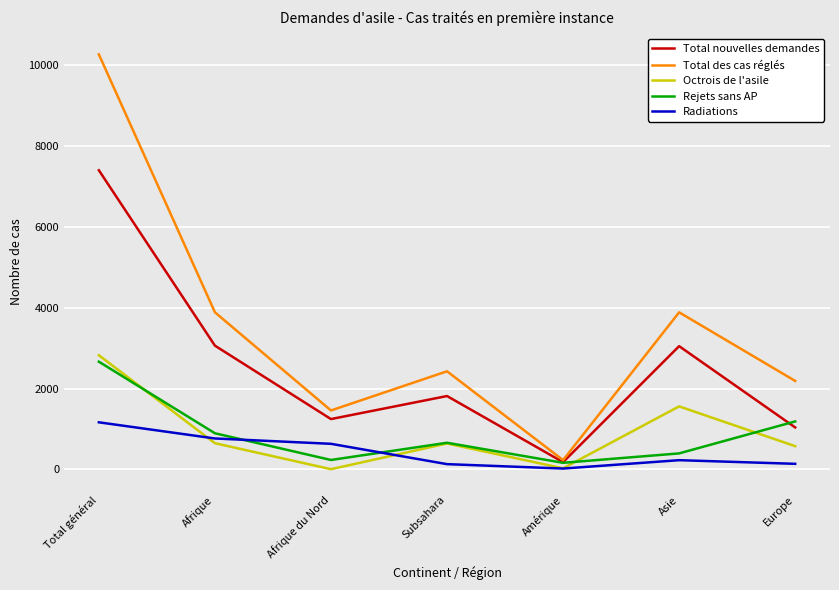

True or false: Octrois de l'asile and Total des cas réglés cross at least once.

False